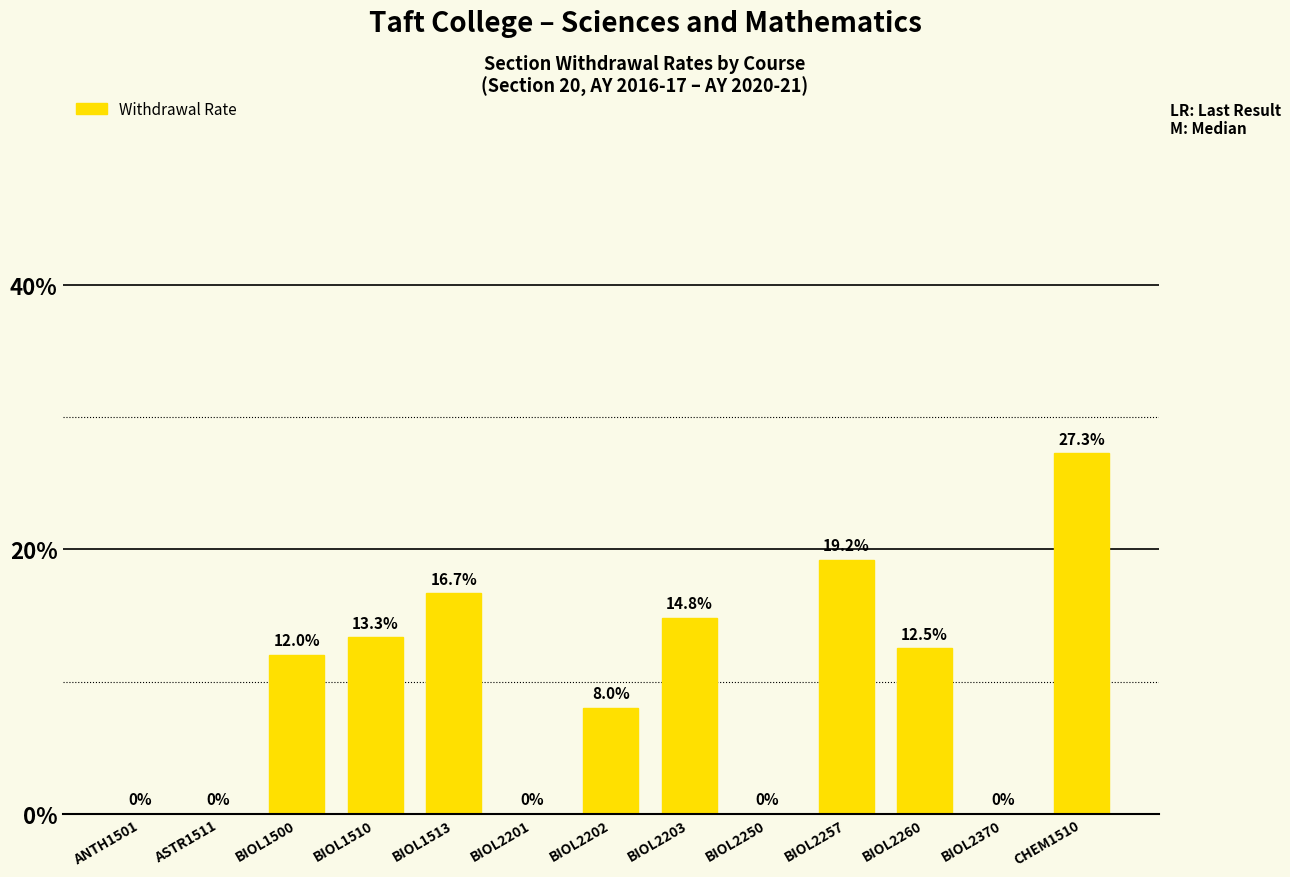

What is the change in value from BIOL2202 to BIOL2260?

+4.5